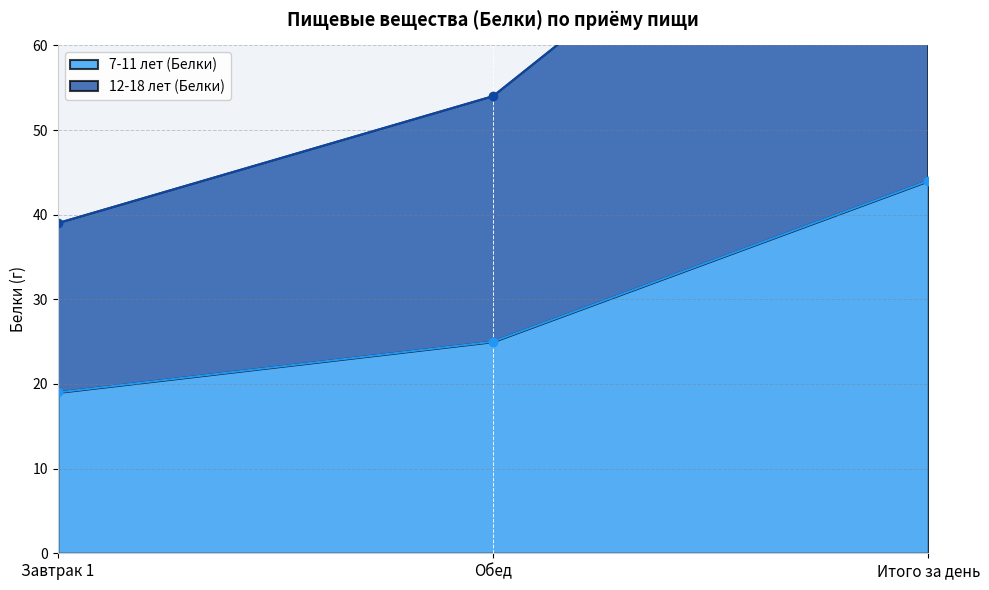

What is the difference between the highest and lowest values at Завтрак 1?

20